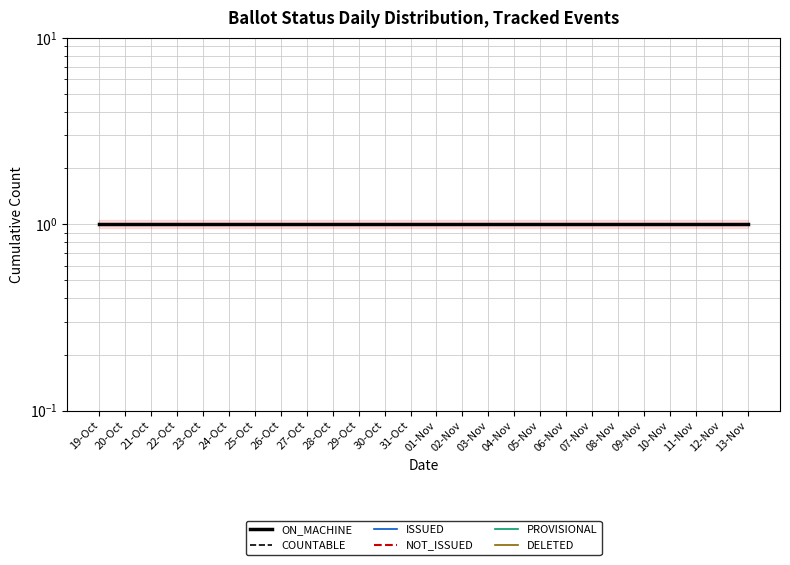

Does the chart display data point markers on the line(s)?

No